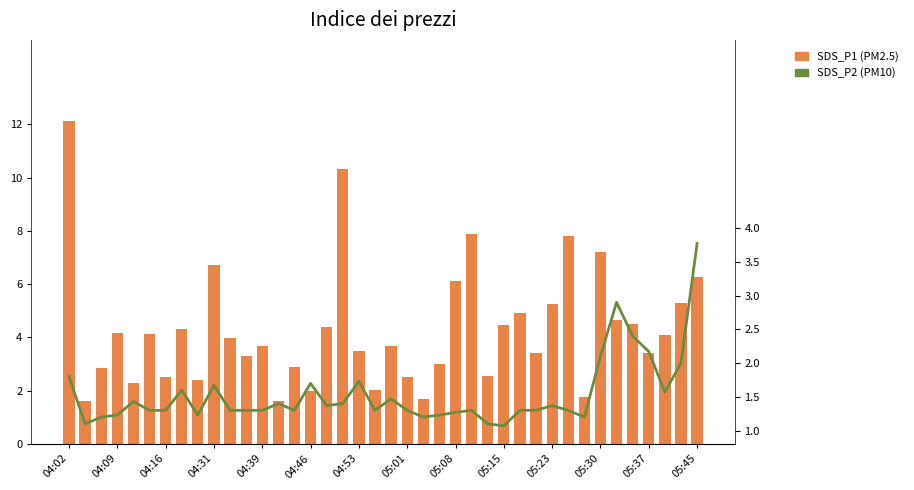

At how many categories does at least one series exceed 7?

5